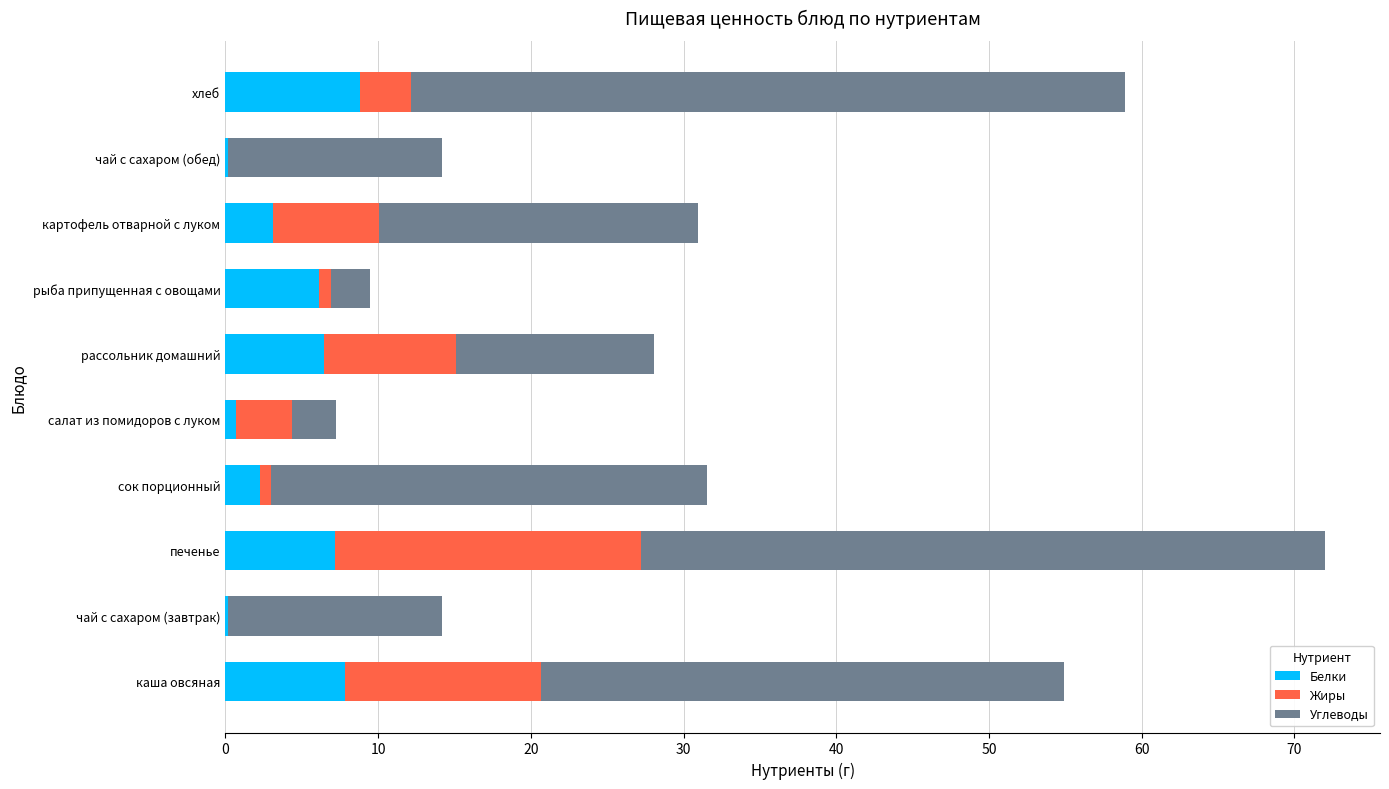

What is the sum of all Белки values?

42.9